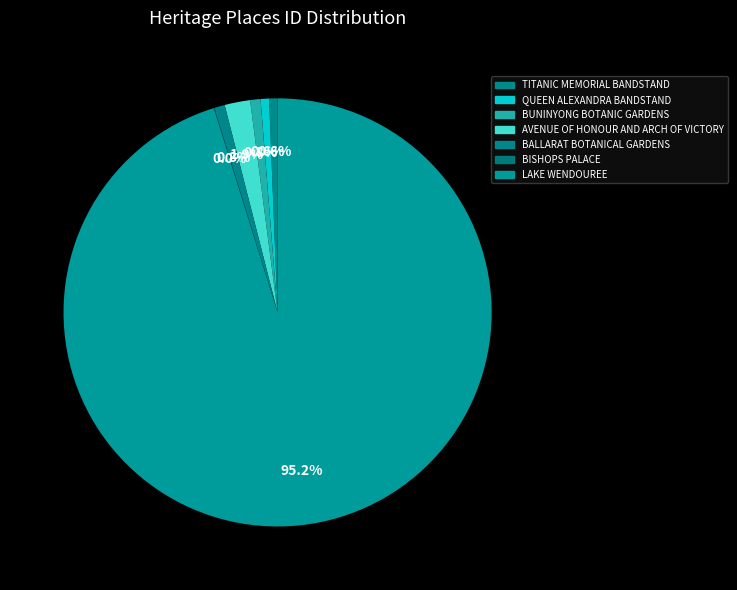

What is the largest slice in the pie chart?

LAKE WENDOUREE